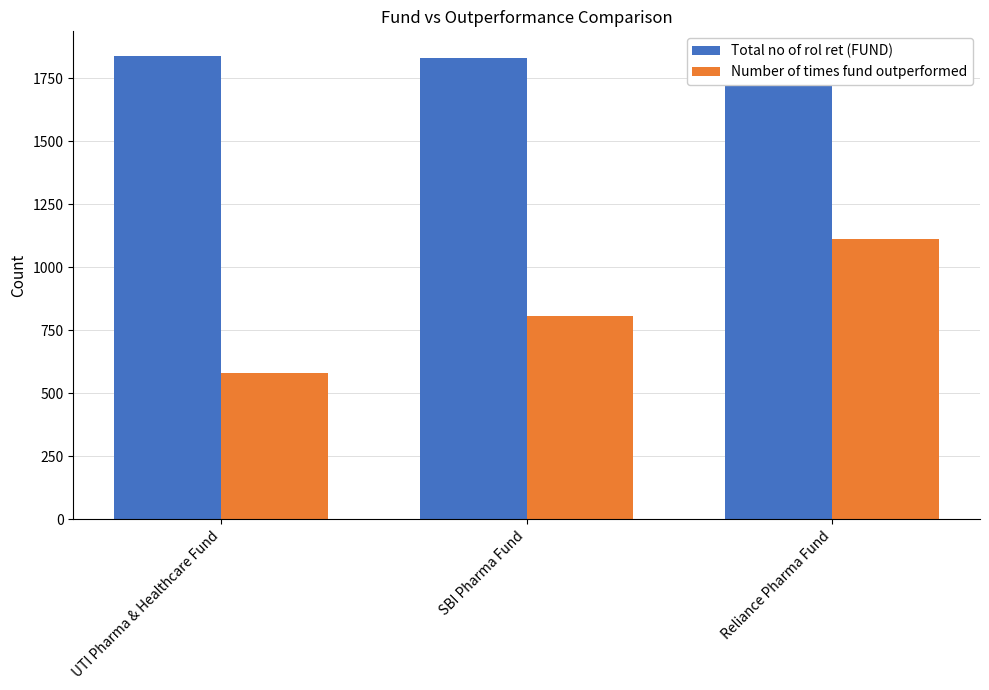

Which series has the largest total across all categories?

Total no of rol ret (FUND)